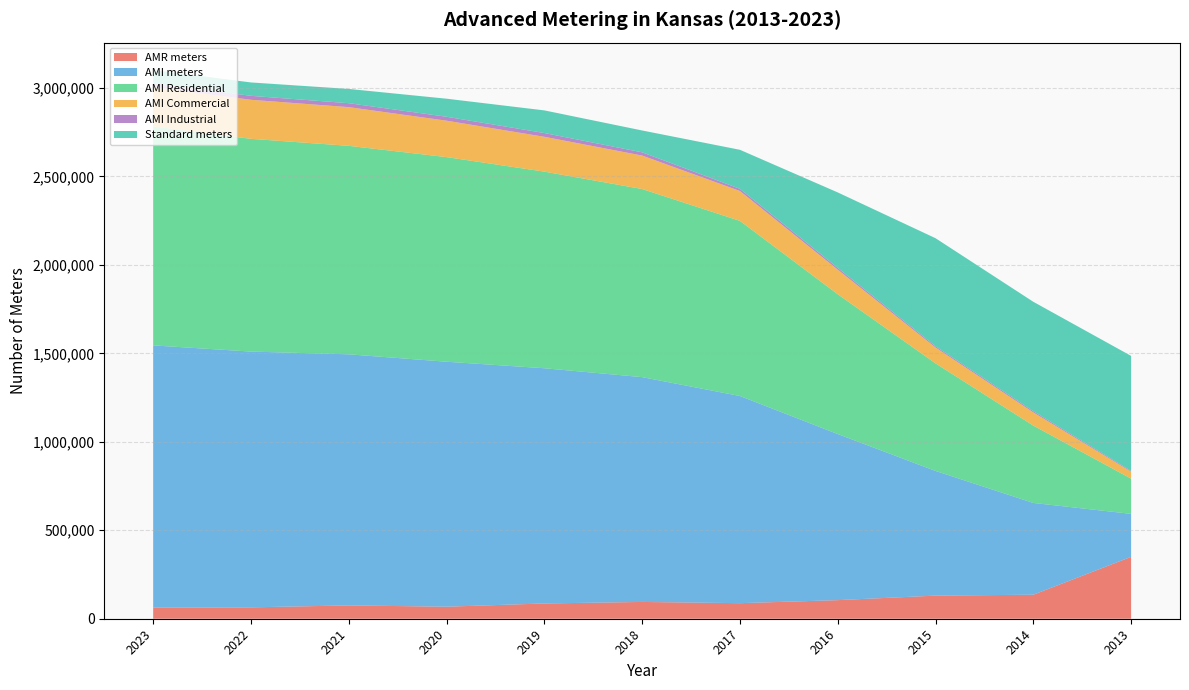

Reading right to left, extract all data points from this chart.

AMR meters: 2013=349836	2014=135823	2015=130623	2016=105091	2017=87967	2018=94957	2019=86322	2020=68035	2021=75267	2022=64381	2023=62476
AMI meters: 2013=242858	2014=518570	2015=704680	2016=938797	2017=1170840	2018=1270480	2019=1329314	2020=1384433	2021=1419133	2022=1445412	2023=1482389
AMI Residential: 2013=199004	2014=437080	2015=607870	2016=789967	2017=989719	2018=1063046	2019=1111103	2020=1156369	2021=1178174	2022=1202303	2023=1237511
AMI Commercial: 2013=39341	2014=74627	2015=89796	2016=139125	2017=168792	2018=189124	2019=196969	2020=205881	2021=218688	2022=220741	2023=222165
AMI Industrial: 2013=4513	2014=6863	2015=7014	2016=9705	2017=12329	2018=18310	2019=21242	2020=22183	2021=22271	2022=22368	2023=22713
Standard meters: 2013=649899	2014=618237	2015=610600	2016=426629	2017=220550	2018=123513	2019=128001	2020=102077	2021=80636	2022=75626	2023=73531